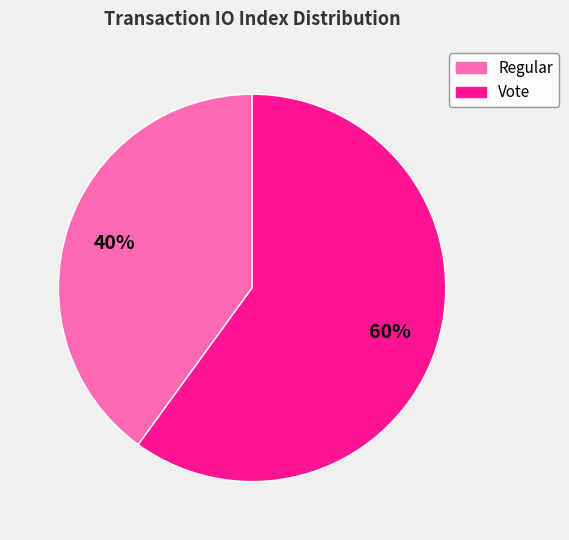

How many segments does this pie chart have?

2